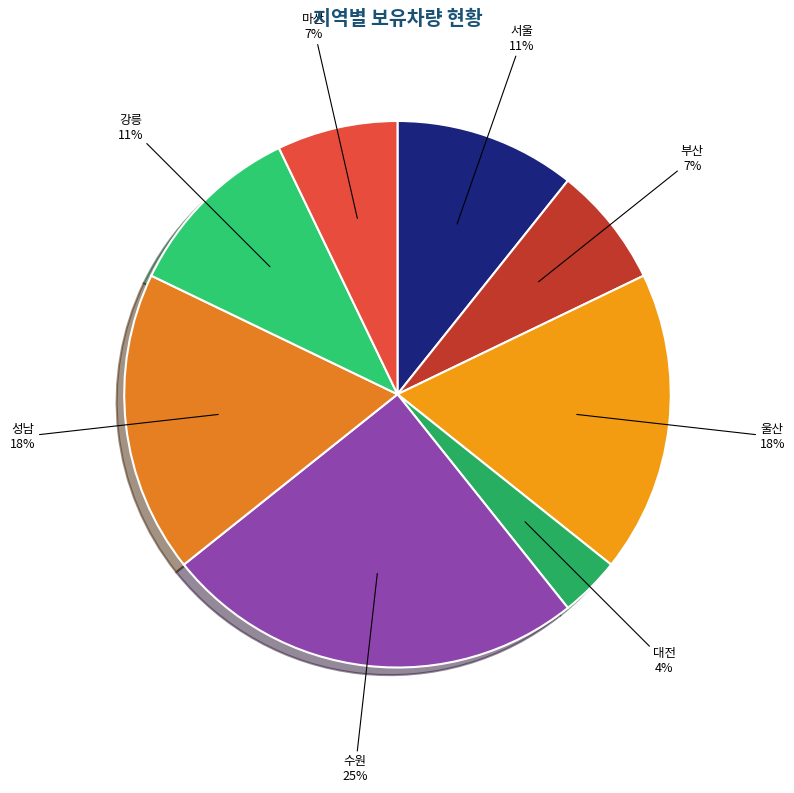

Count the number of slices in the pie.

8